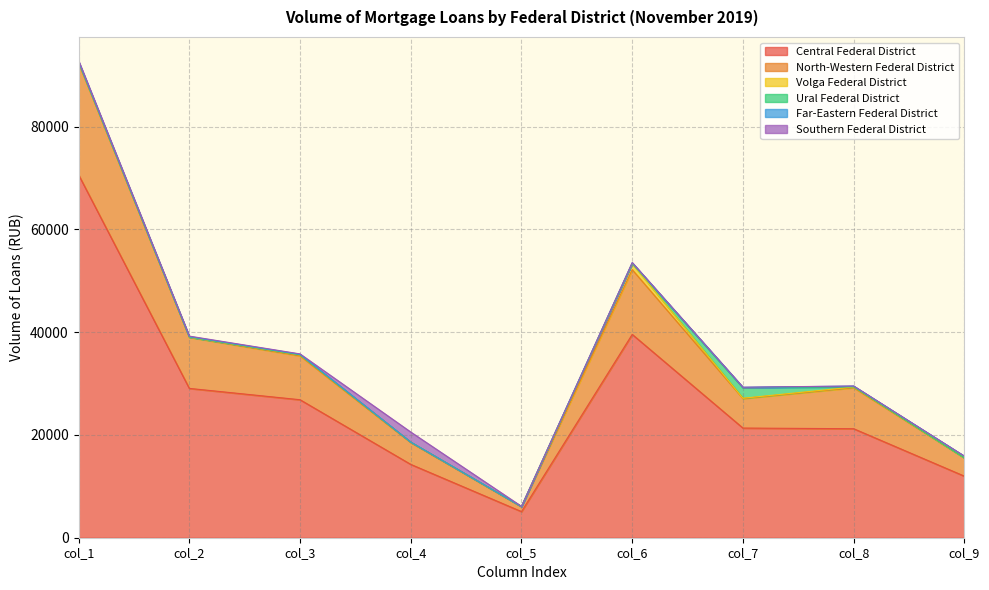

True or false: Southern Federal District and Far-Eastern Federal District intersect in this chart.

True